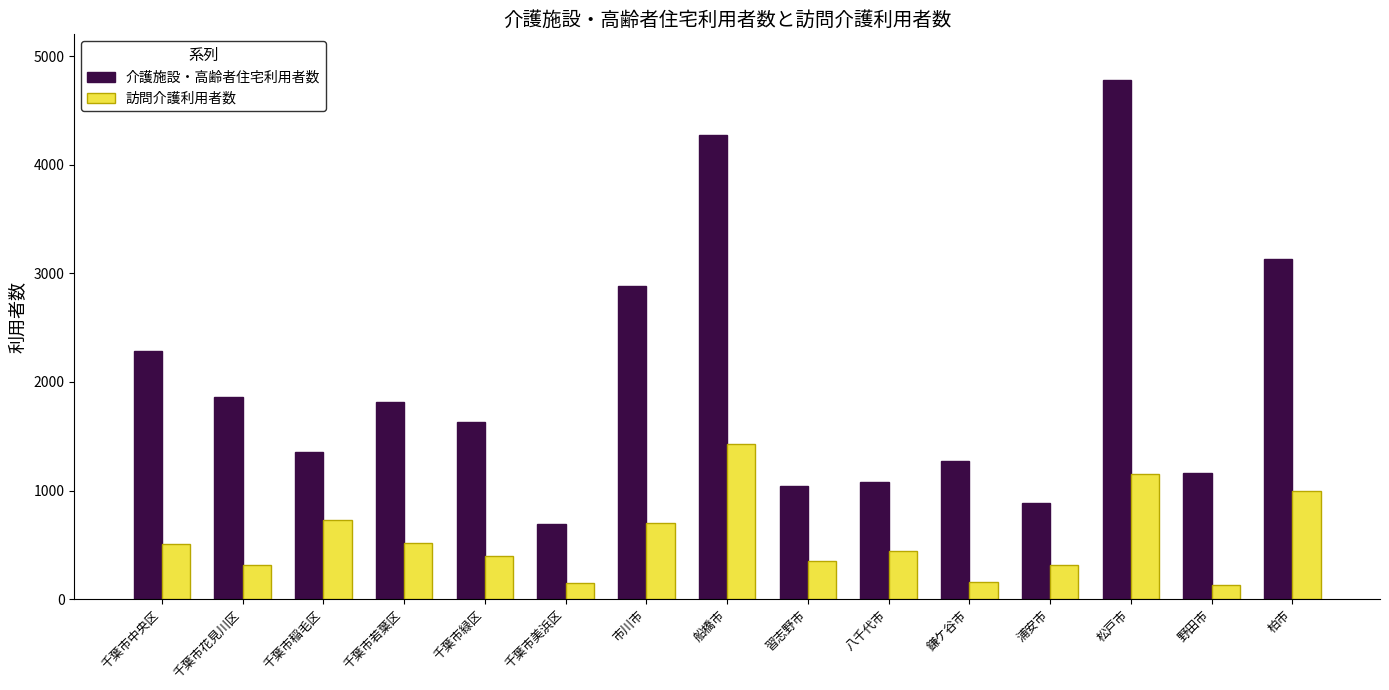

What is the total value across all series at 千葉市若葉区?

2328